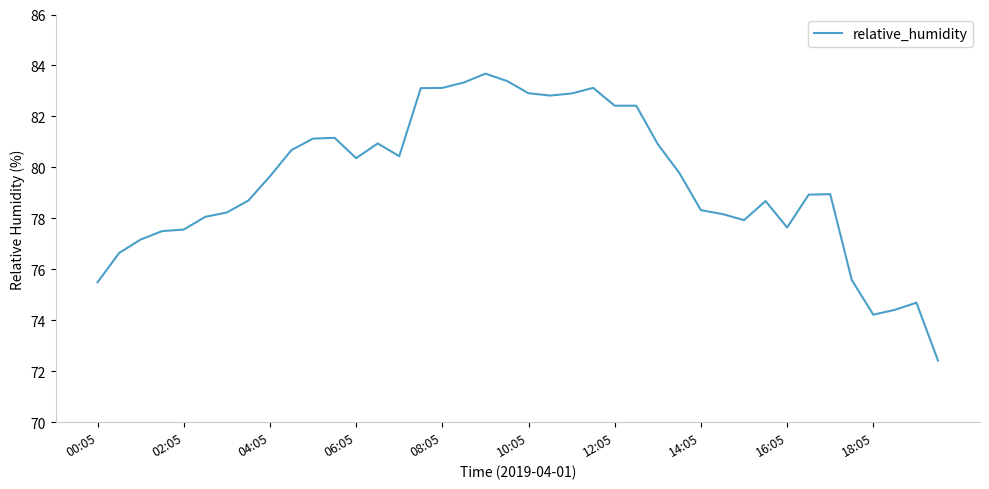

What is the difference between the maximum and minimum values?

11.3